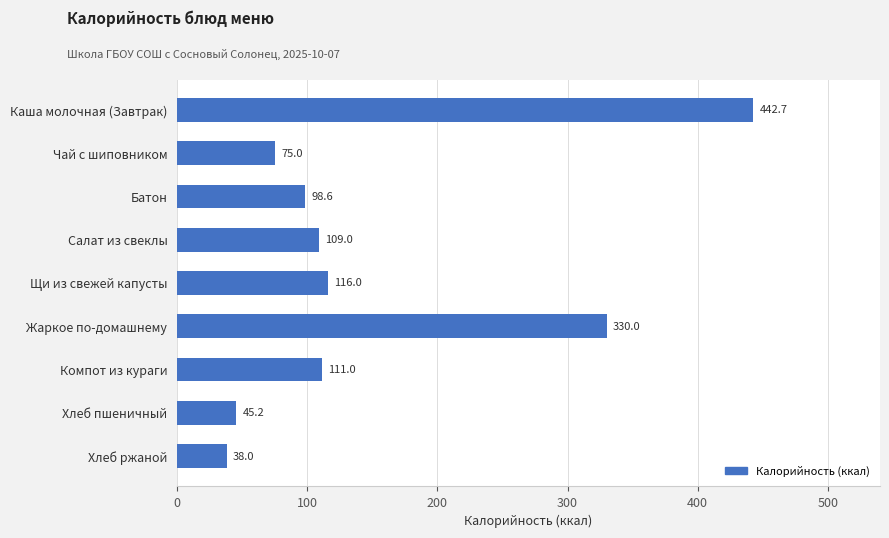

The value at Компот из кураги is 111.0. True or false?

True